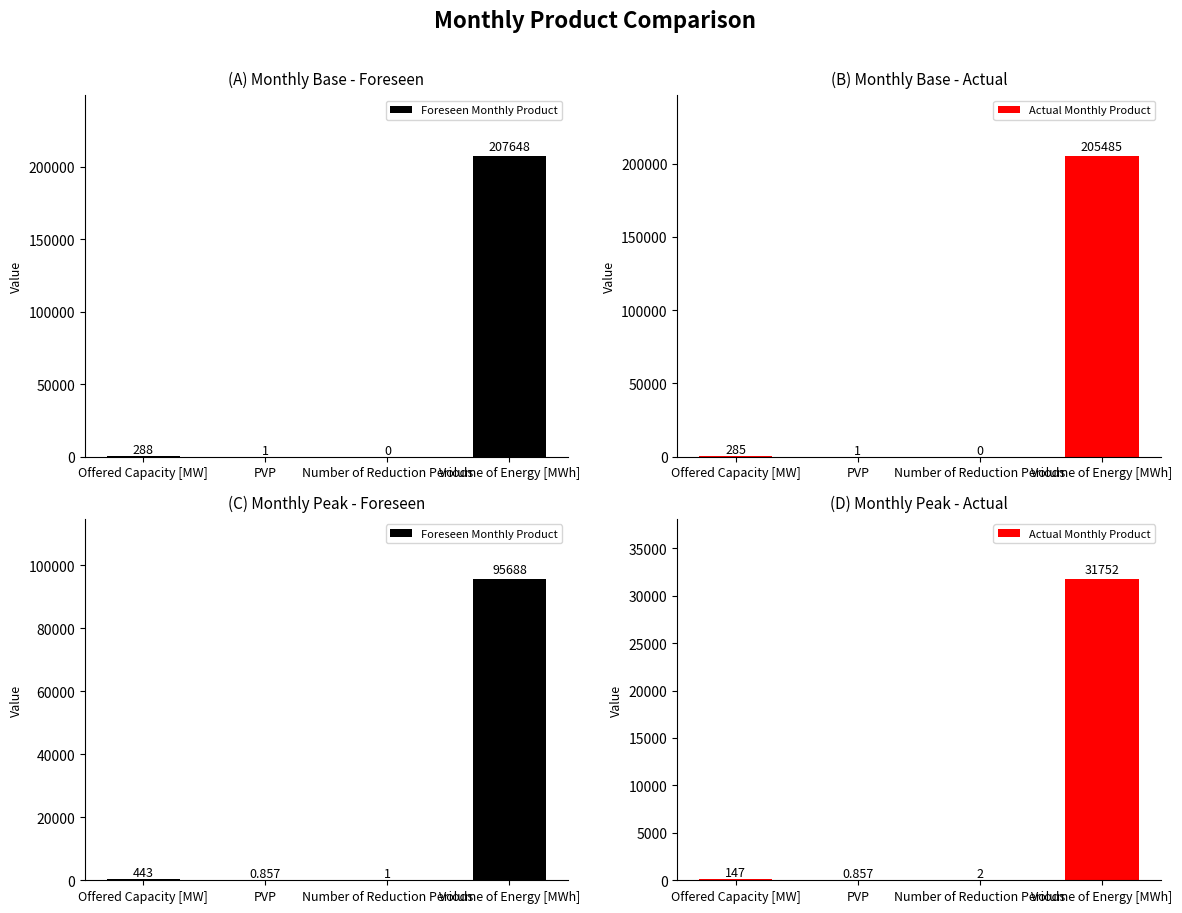

Which series has the widest spread of values?

Foreseen Monthly Product